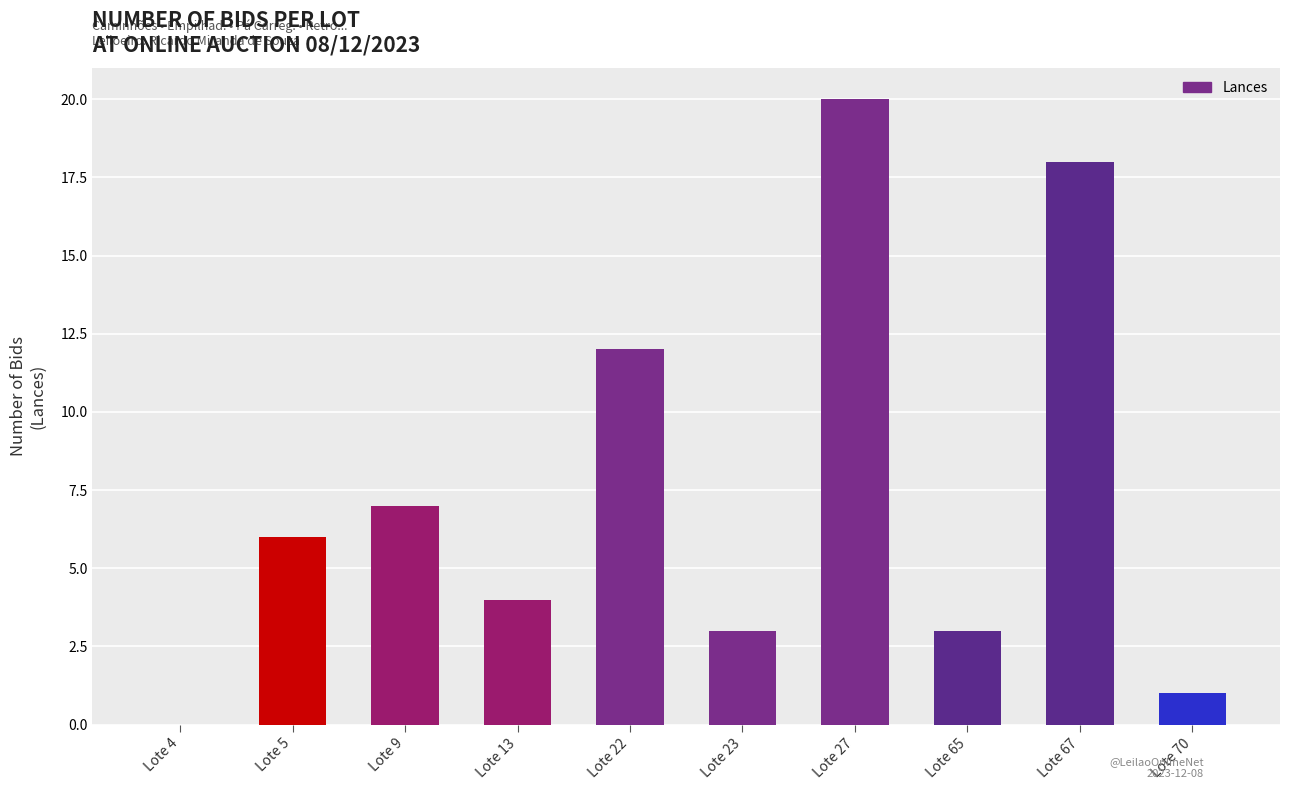

How many series are shown in this chart?

1